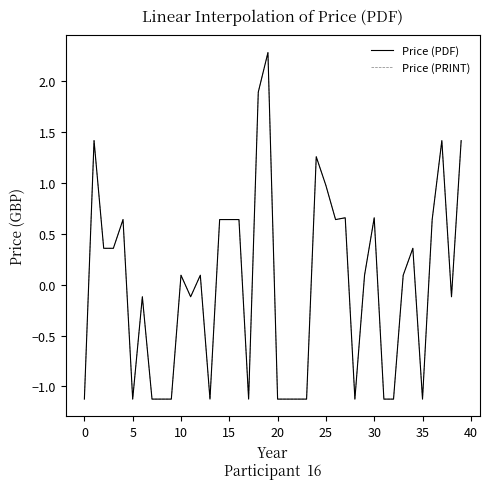

What is the value of the Price (PRINT) point at the 3rd from the left?

0.4